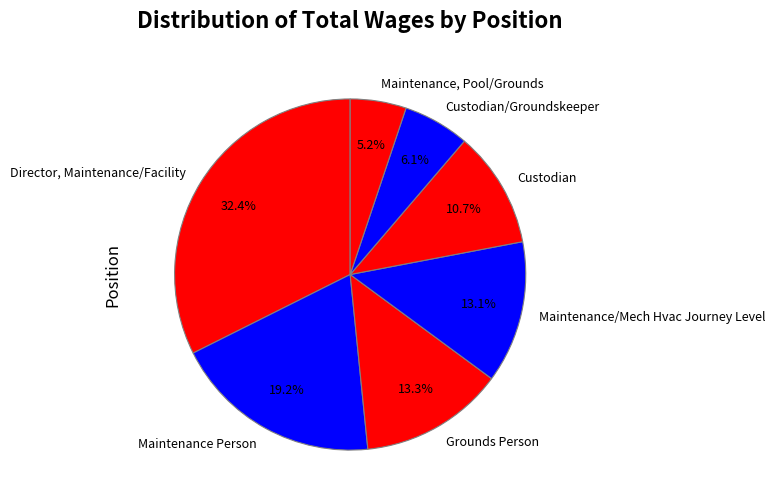

Does Maintenance Person account for over 50% of the chart?

No